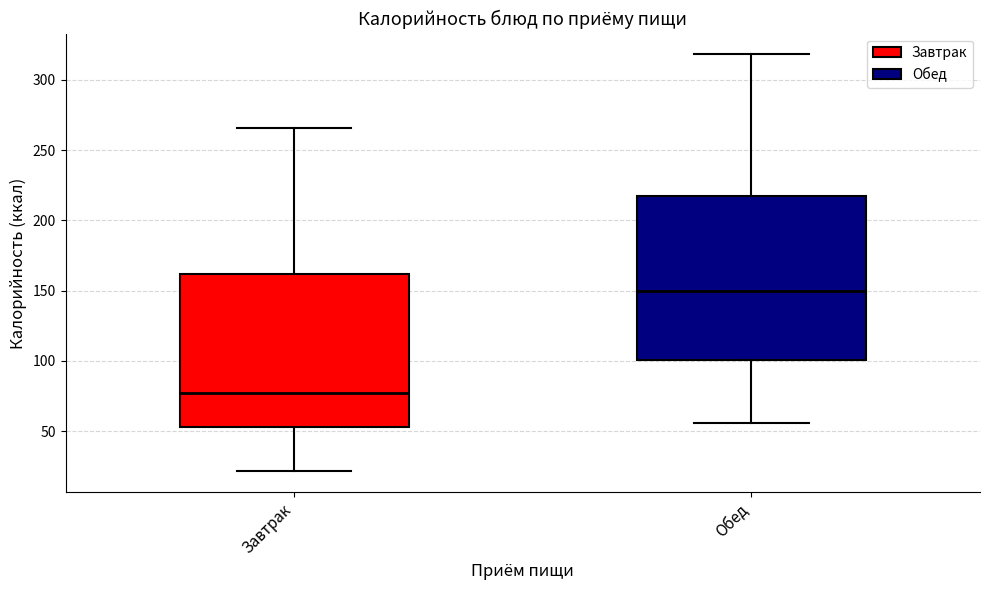

Which box's median line is the highest?

Обед